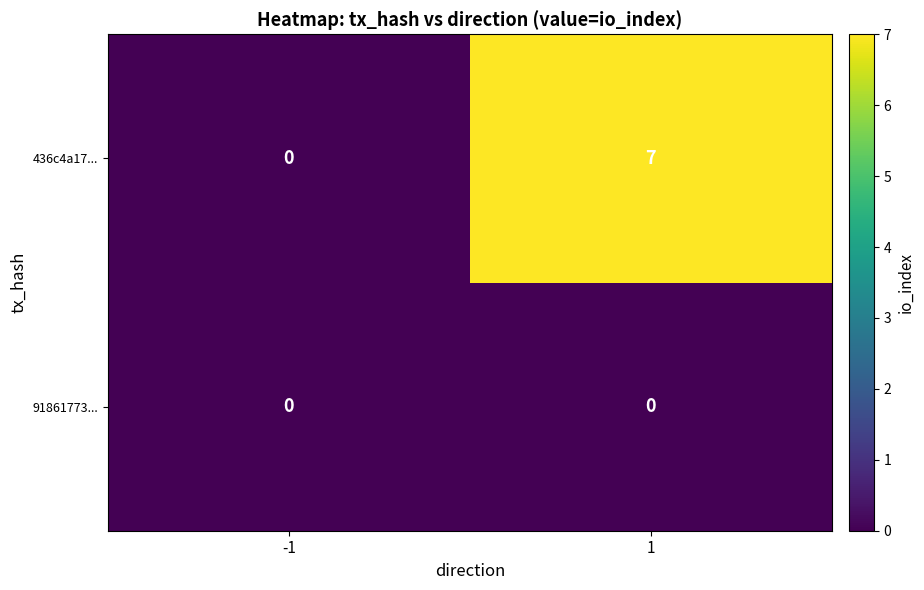

Reading left to right, list all the values displayed in this chart.

436c4a17...: -1=0	1=7
91861773...: -1=0	1=0